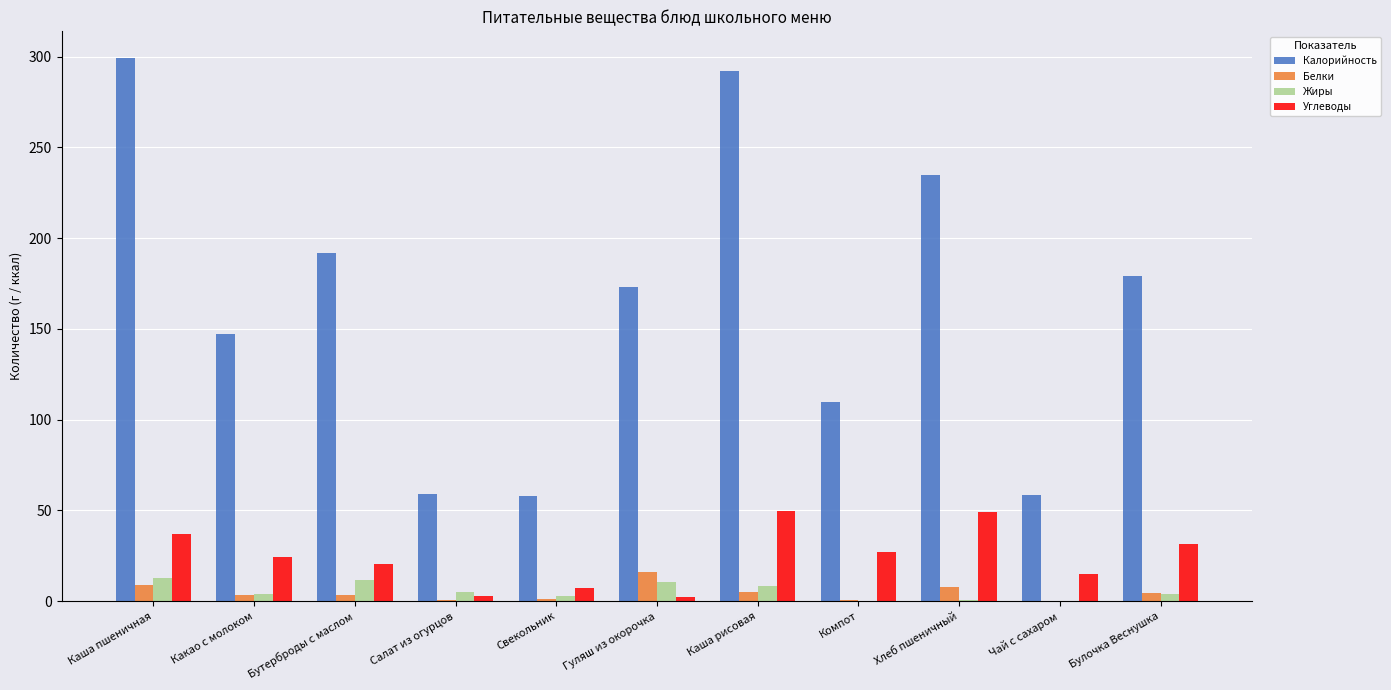

True or false: Калорийность has a value of 191.6 at Бутерброды с маслом.

True